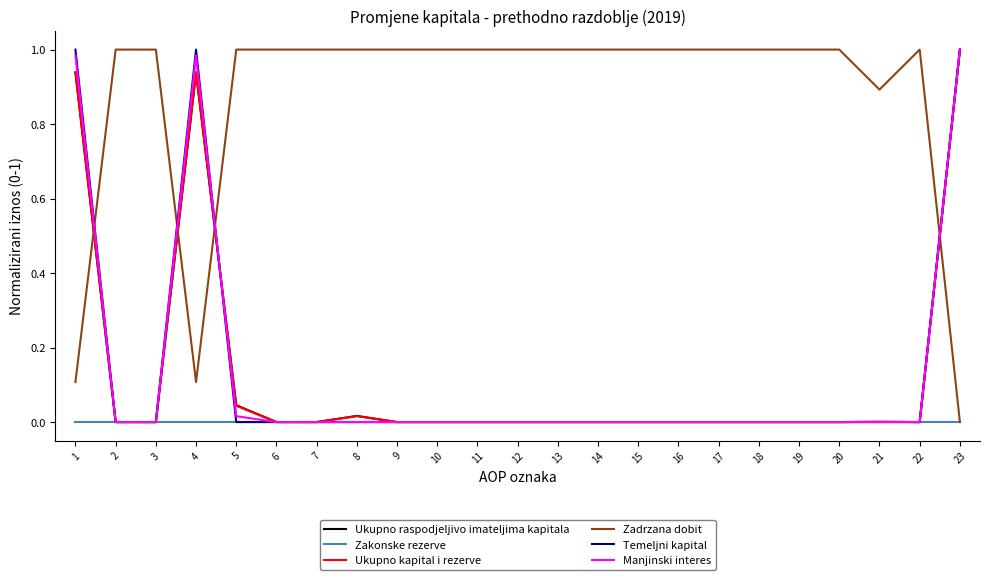

True or false: Ukupno raspodjeljivo imateljima kapitala and Manjinski interes intersect in this chart.

True